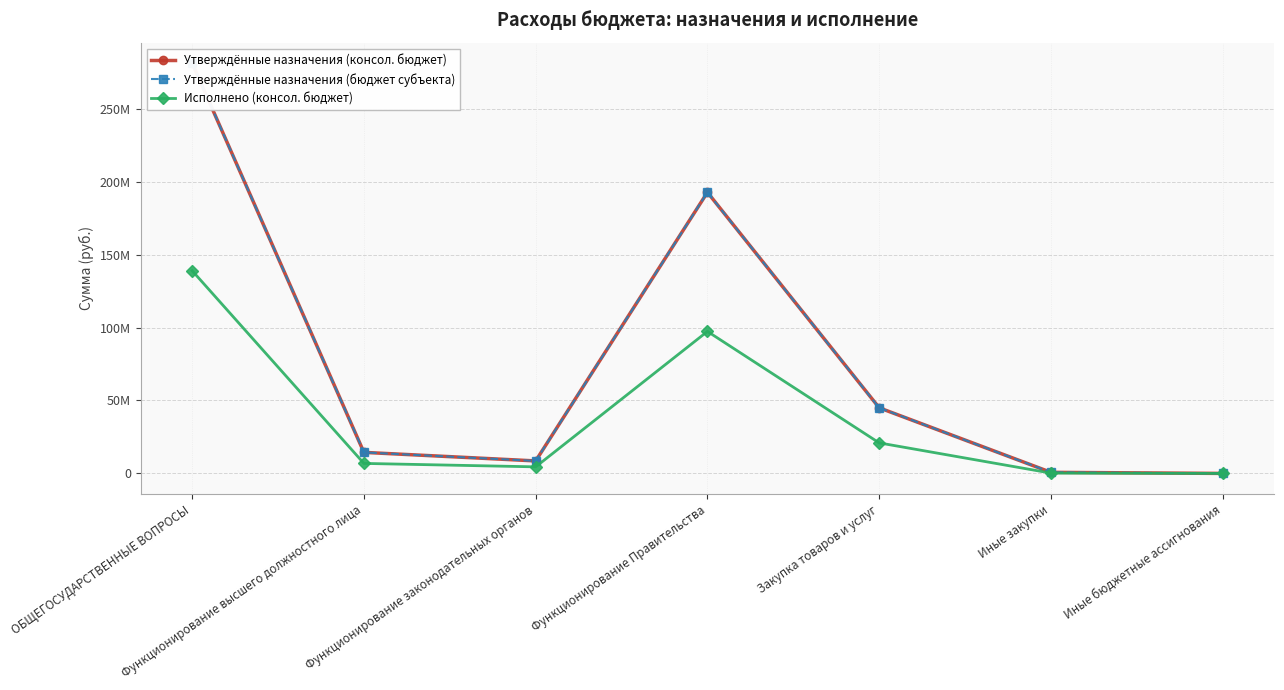

What is the value of the Исполнено (консол. бюджет) point at the 4th from the left?

97324059.3